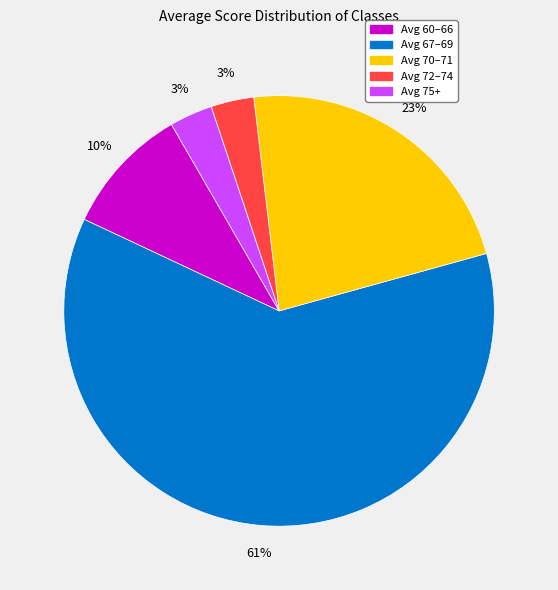

To the nearest percent, what is the average slice percentage?

20%